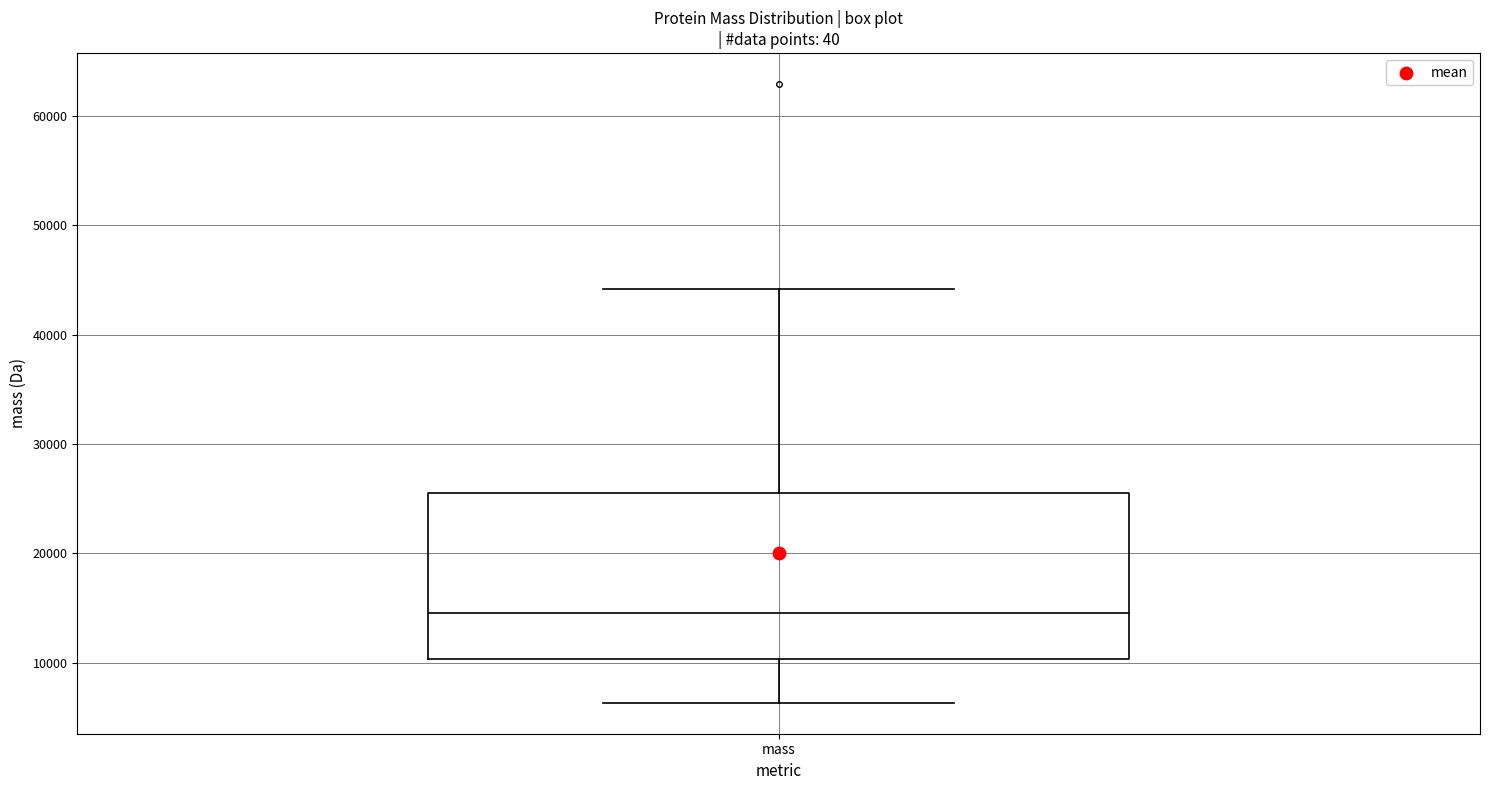

Where is the lower edge of the box for mass on the y-axis? The values are not printed on the chart, so give them approximately, as read against the axis.

10000